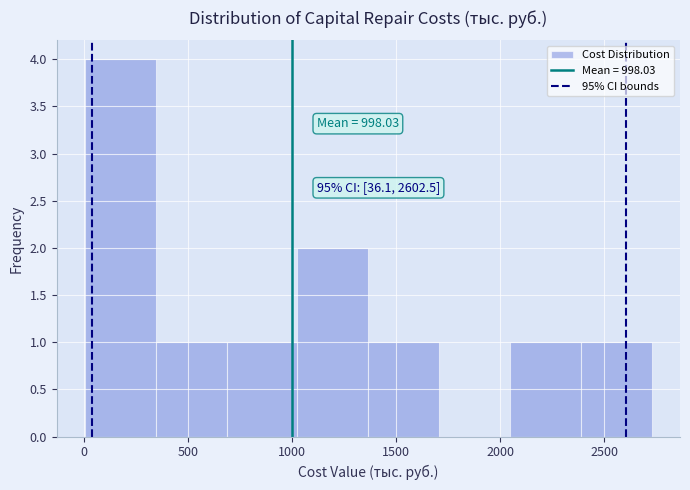

Which range on the x-axis has the tallest bar?

0 to 350